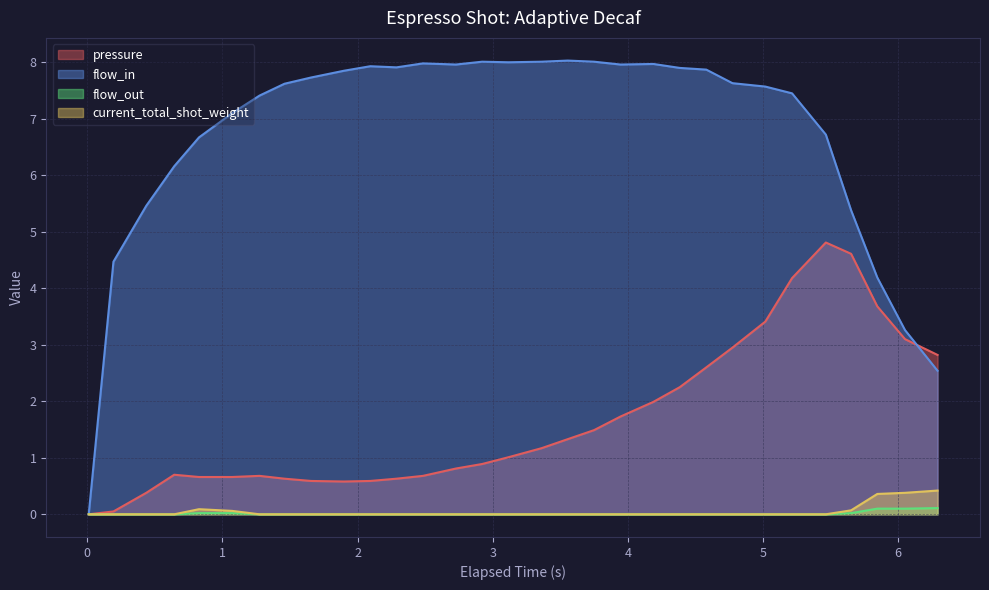

True or false: flow_out and current_total_shot_weight intersect in this chart.

False